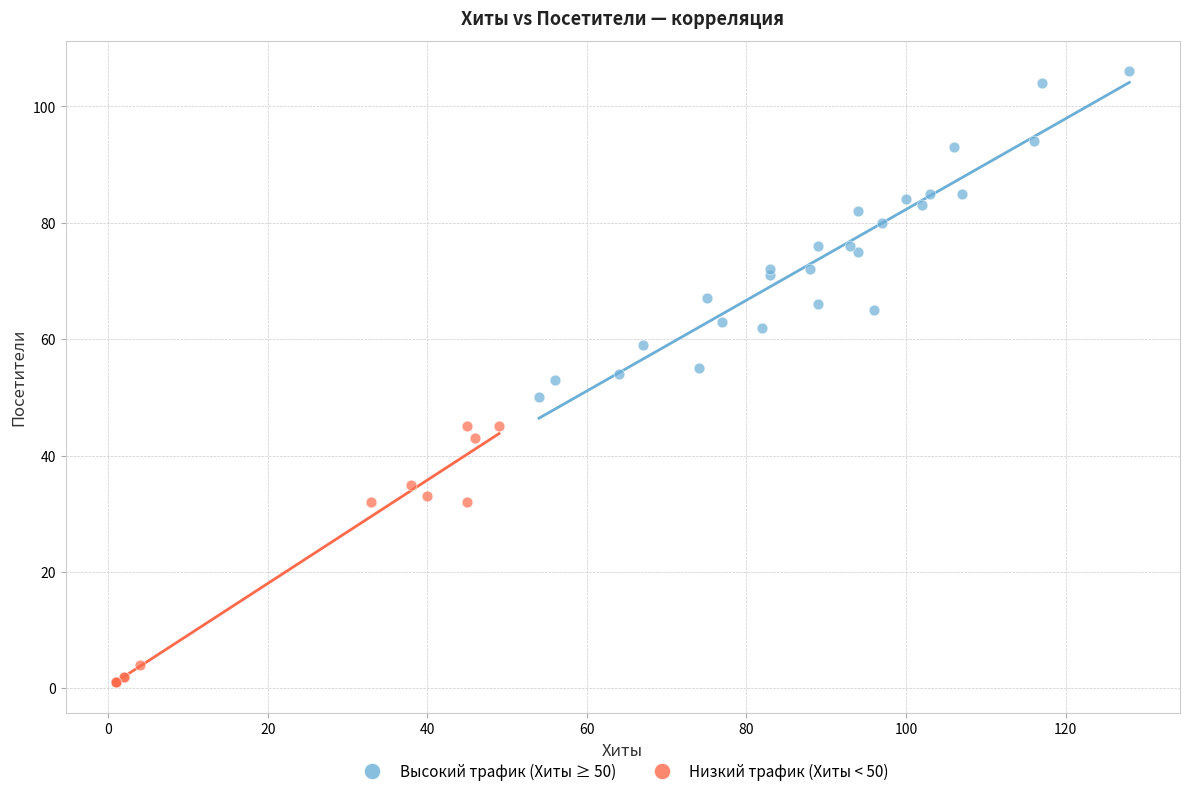

Which series contains the highest Y value?

Высокий трафик (Хиты ≥ 50)